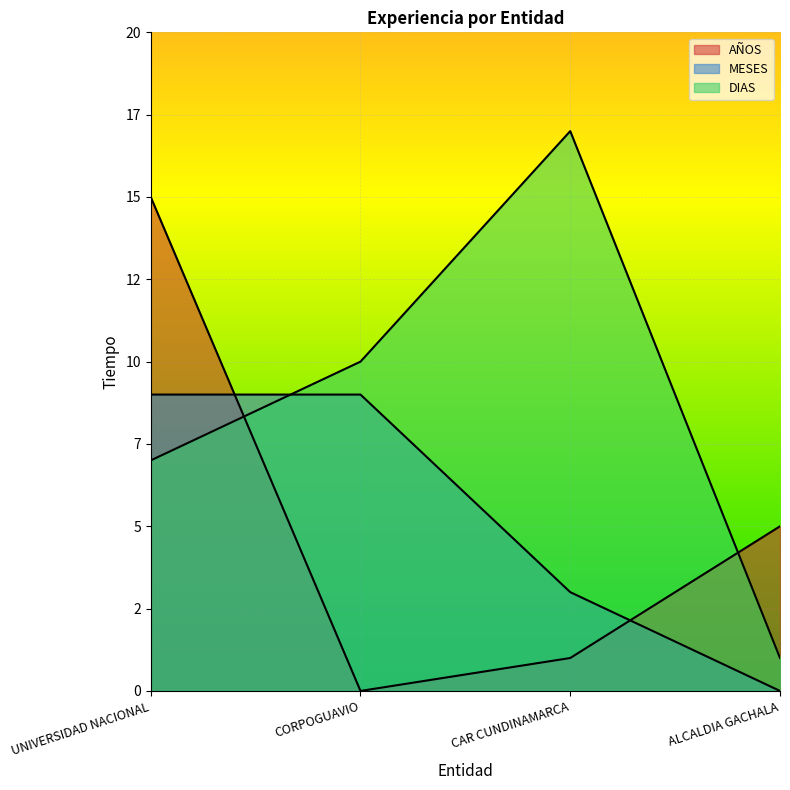

True or false: MESES and DIAS cross at least once.

True